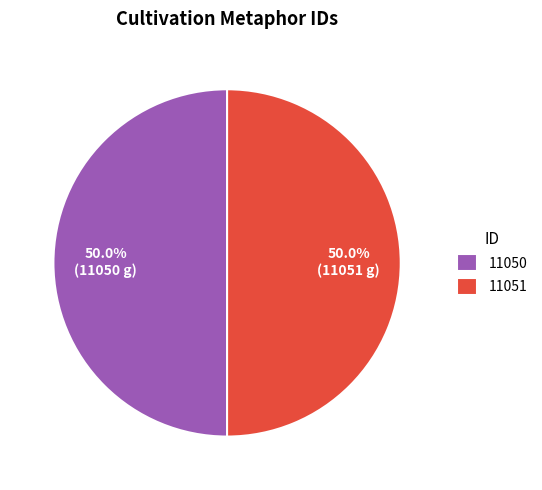

Combined, do 11051 and 11050 account for over 50%?

Yes